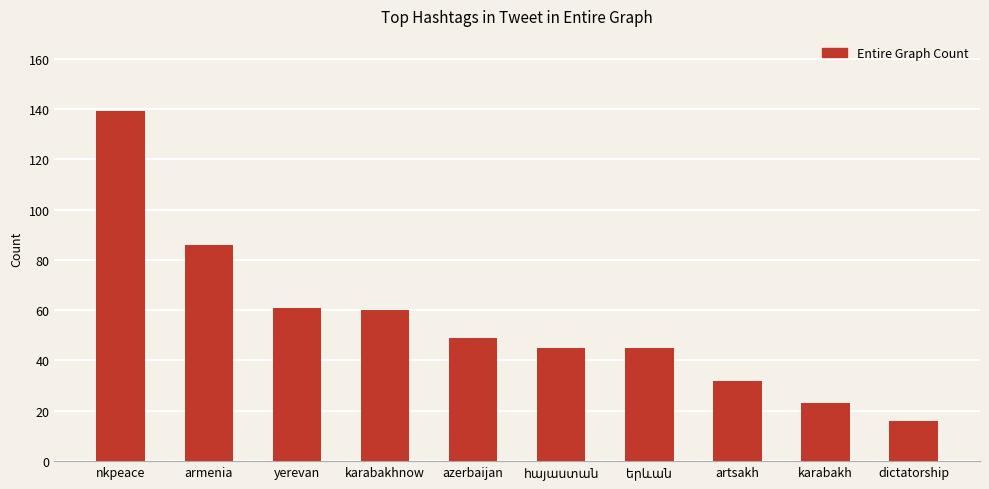

How many bars are there in total?

10